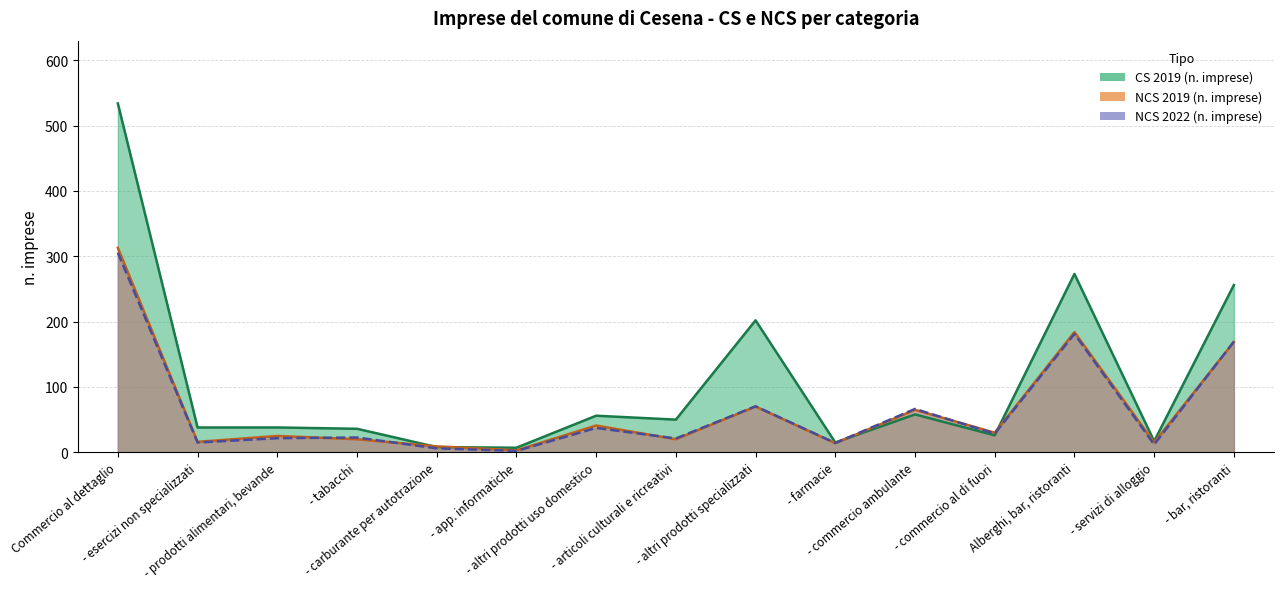

Is the value of NCS 2019 (n. imprese) at - tabacchi greater than the value of CS 2019 (n. imprese) at - servizi di alloggio?

Yes